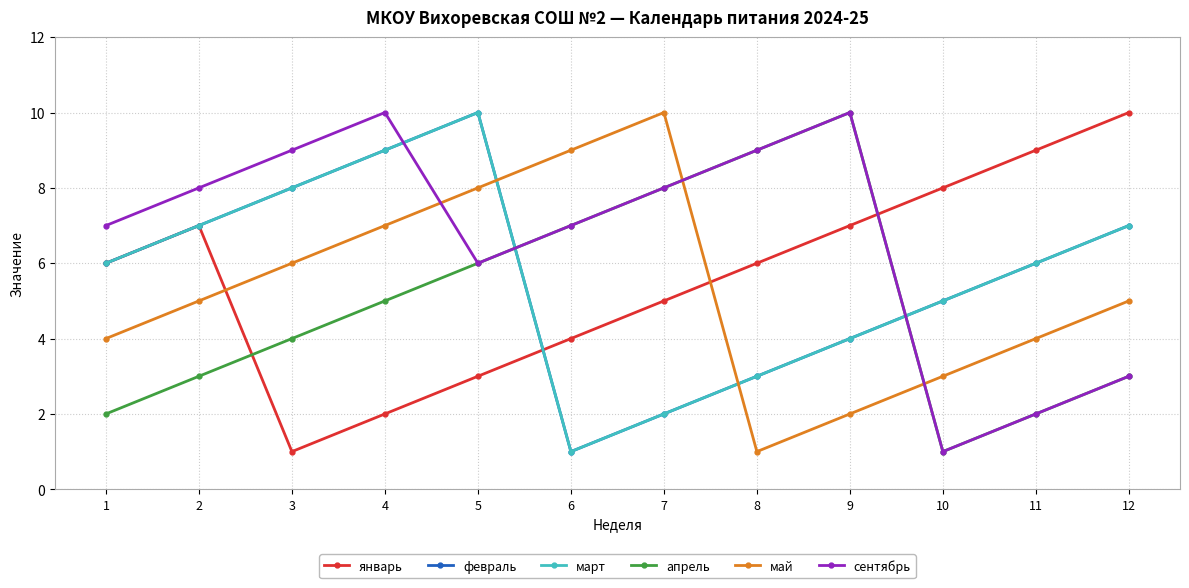

What is the difference between the maximum and minimum values in the февраль series?

9